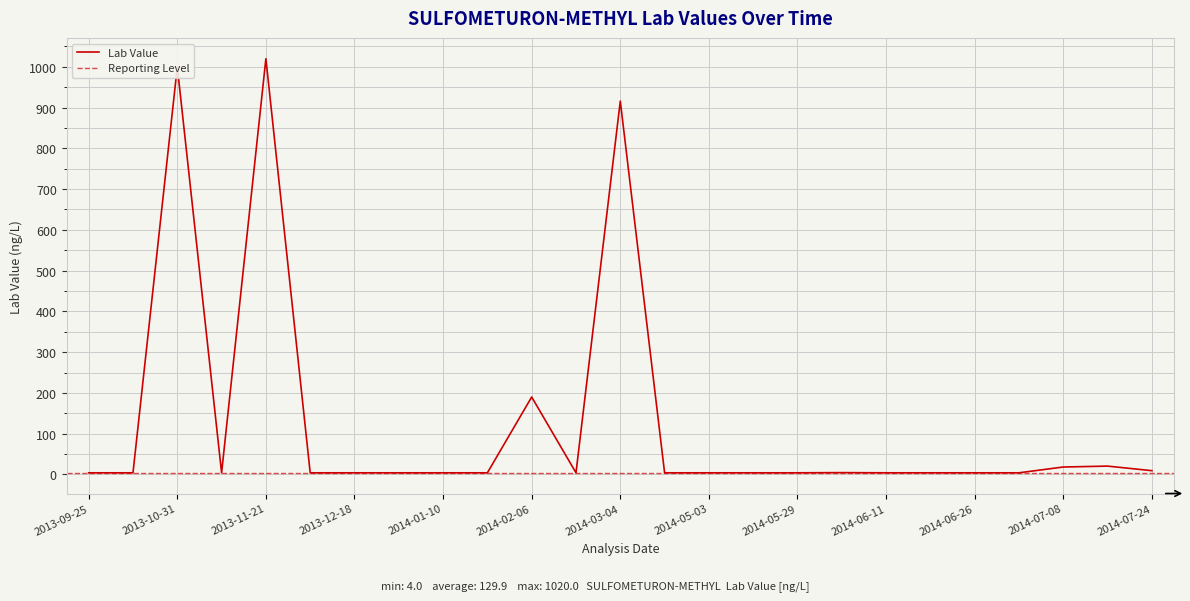

What is the value of the 19th point from the left?

4.0